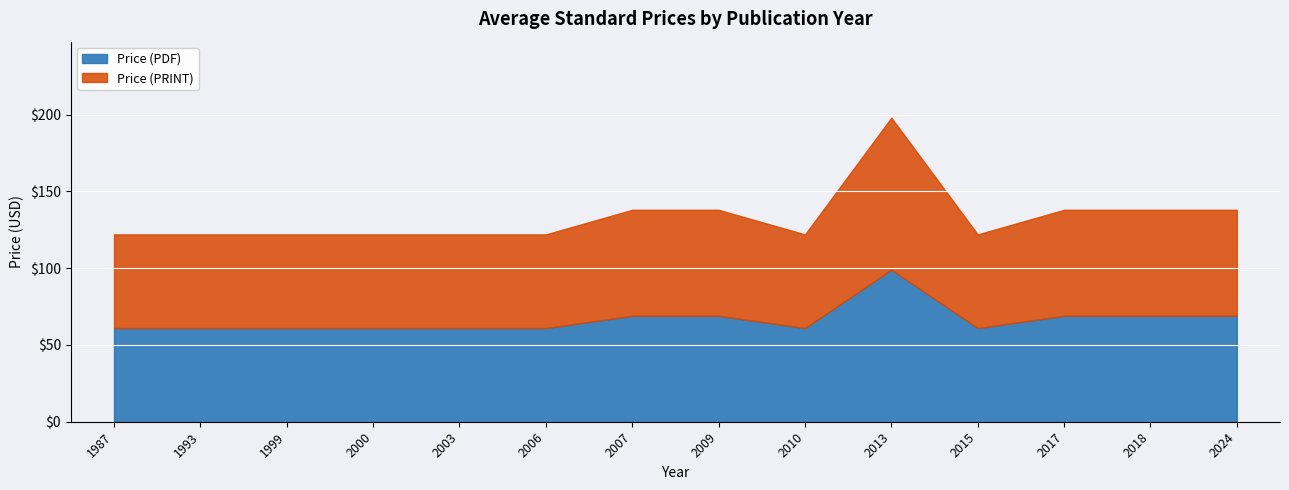

Reading left to right, extract all data points from this chart.

Price (PDF): 61	61	61	61	61	61	69	69	61	99	61	69	69	69
Price (PRINT): 61	61	61	61	61	61	69	69	61	99	61	69	69	69